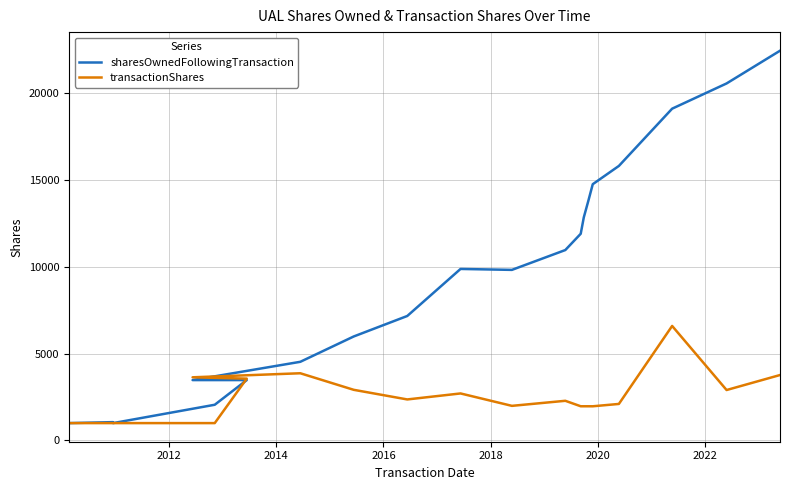

What is the total value across all series at 2012?

2056